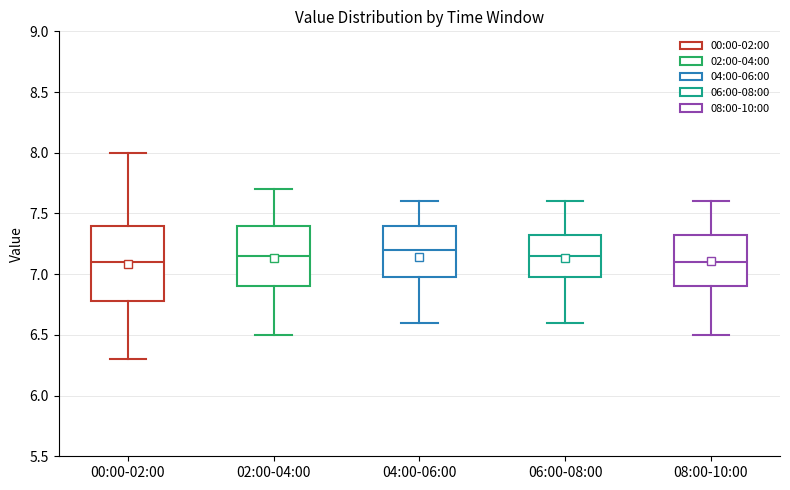

Which box is the tallest, from its lower edge to its upper edge?

00:00-02:00